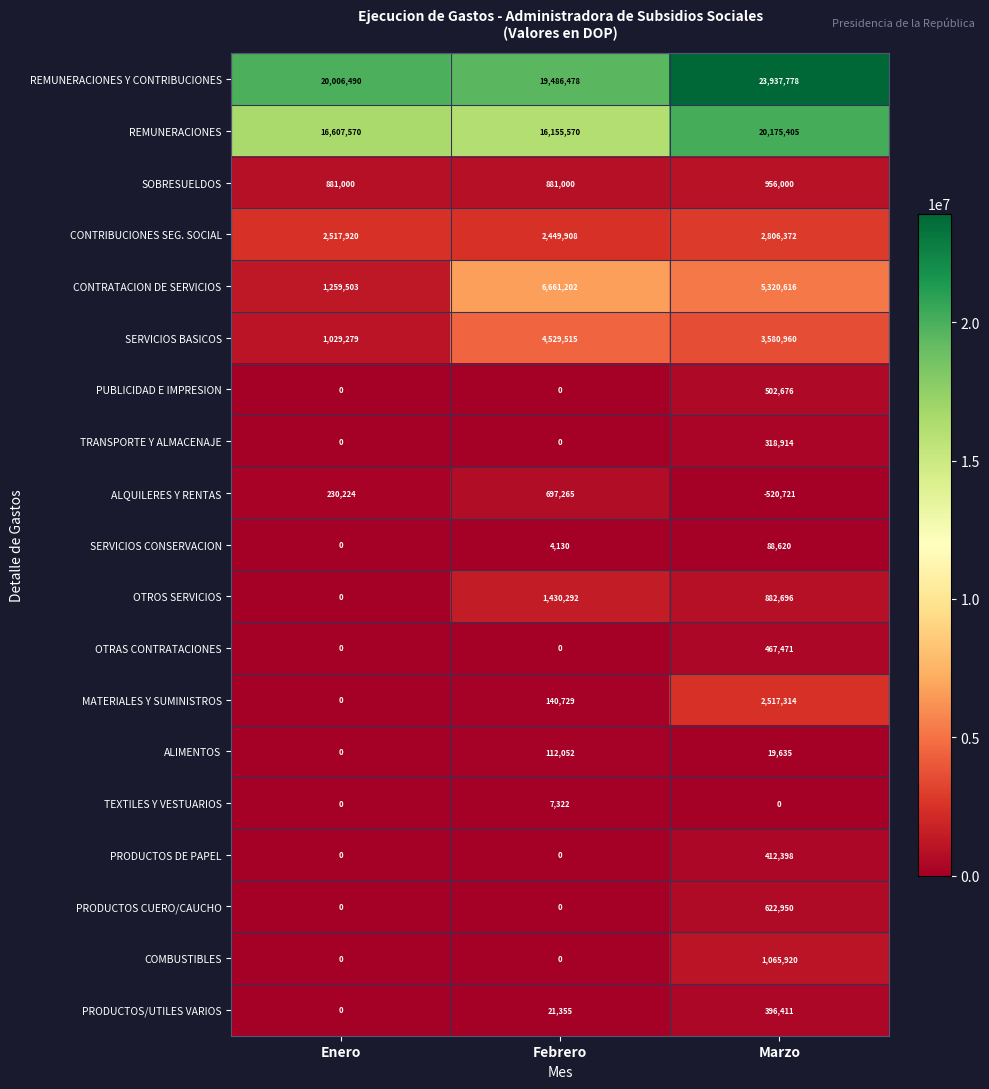

At which category does the chart reach its peak across all series?

Marzo